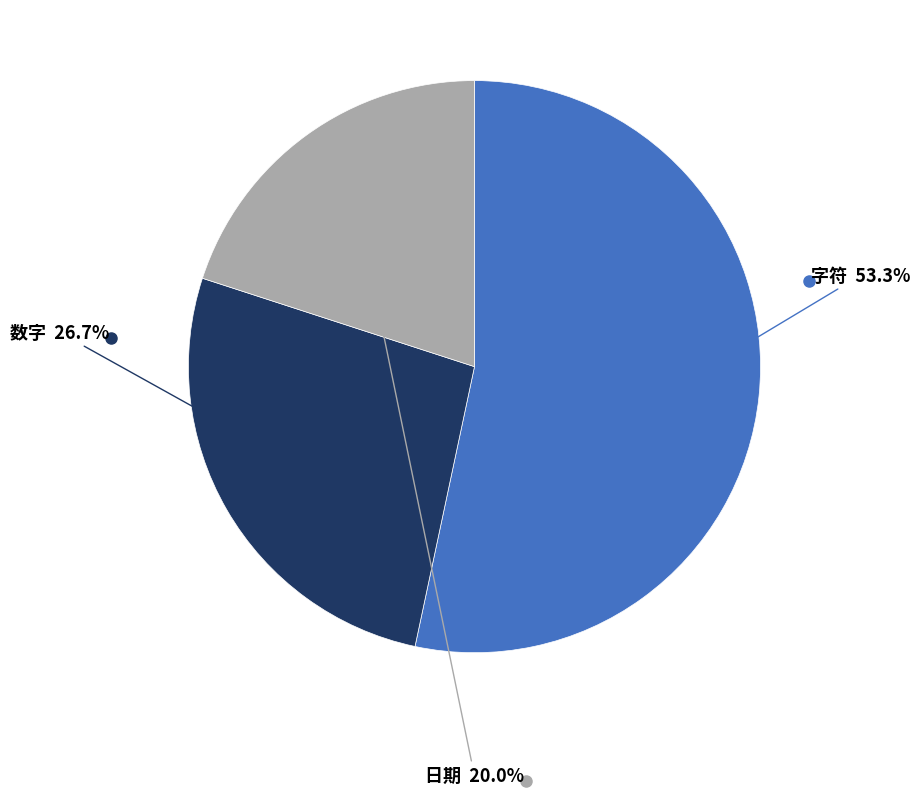

Is there any slice that represents more than half of the pie?

Yes